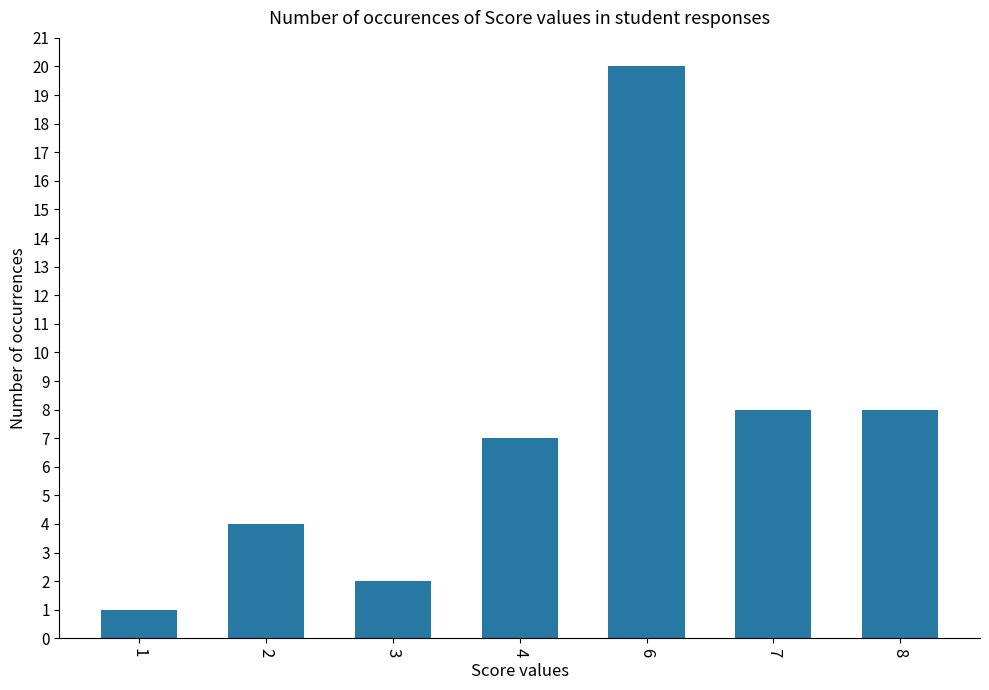

Which has a higher value, 8 or 4?

8